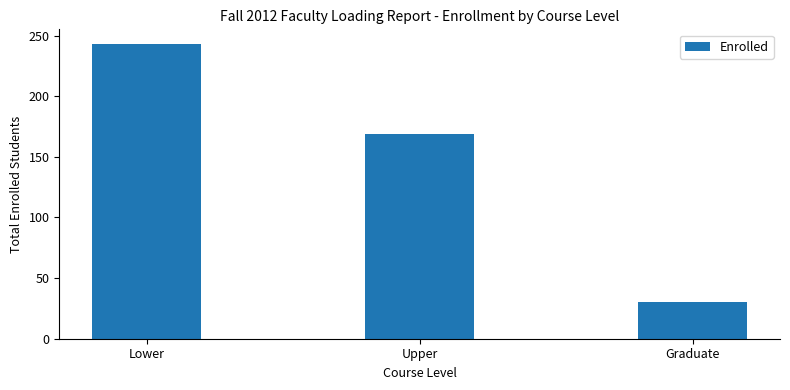

What is the ratio of the value at Lower to the value at Upper?

1.4